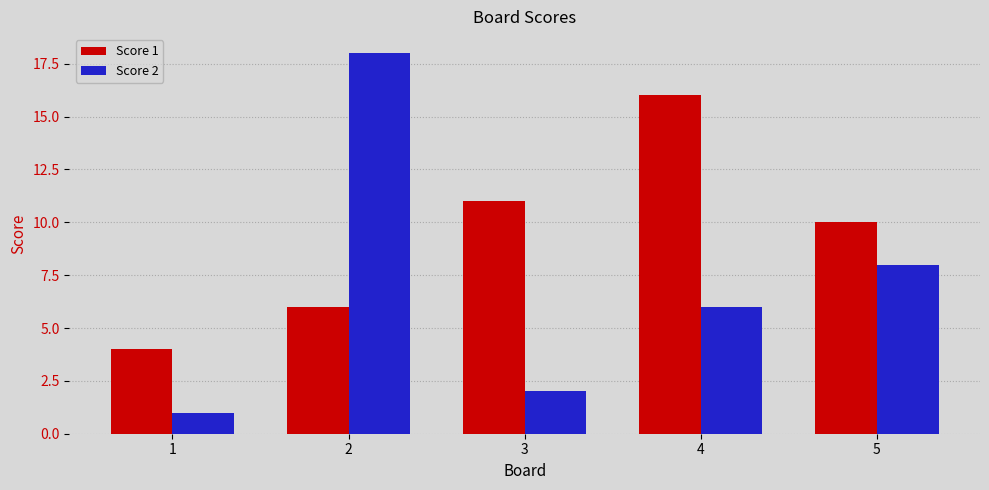

List the series in order of their peak value, highest first.

Score 2, Score 1